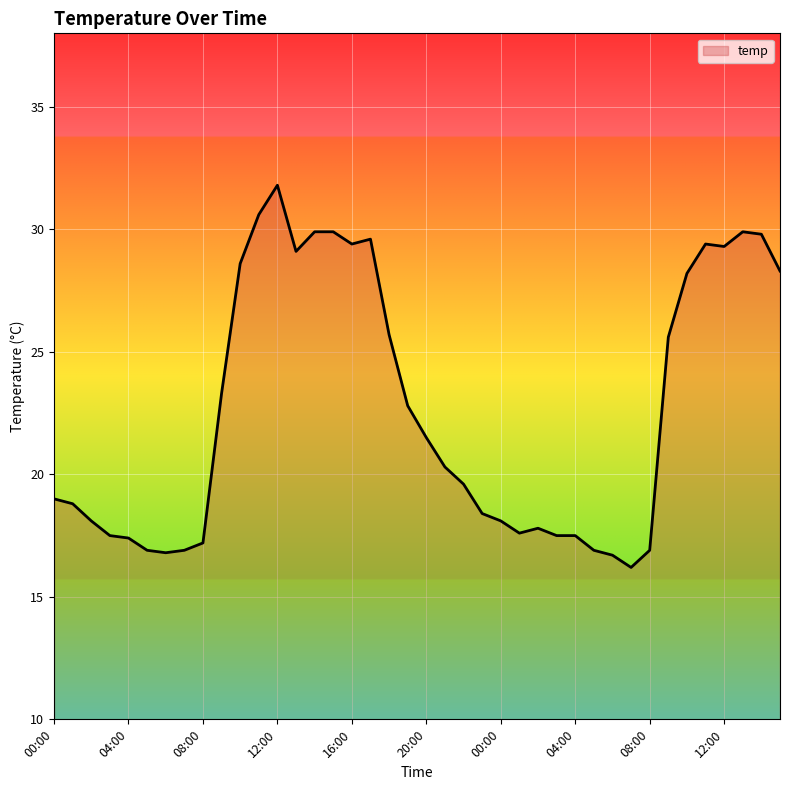

What is the difference between the maximum and minimum values?

15.6